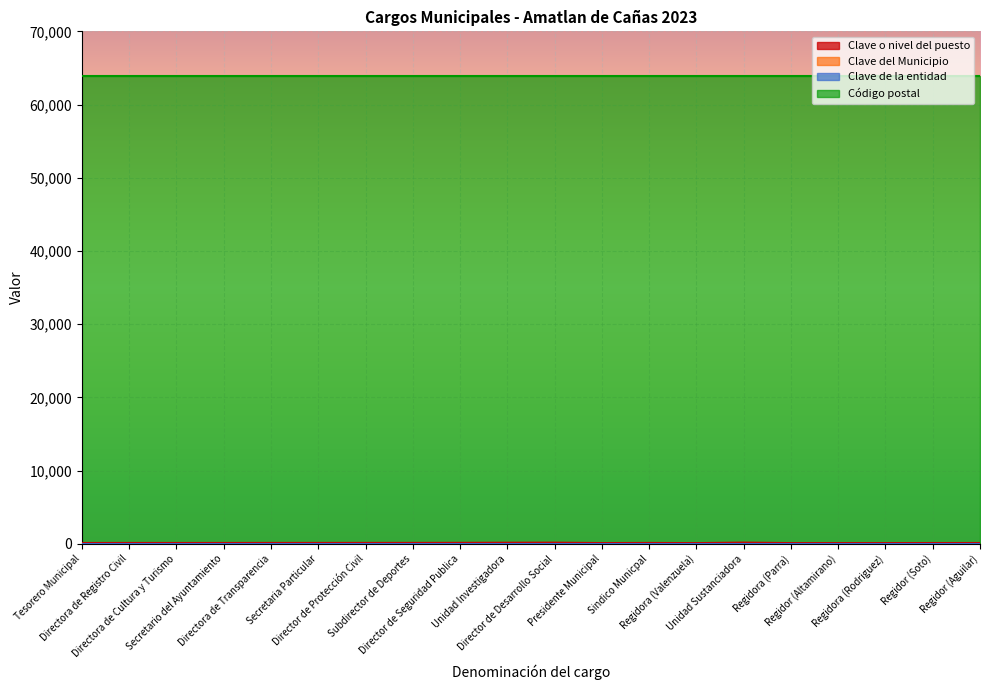

True or false: Clave del Municipio and Clave o nivel del puesto cross at least once.

False